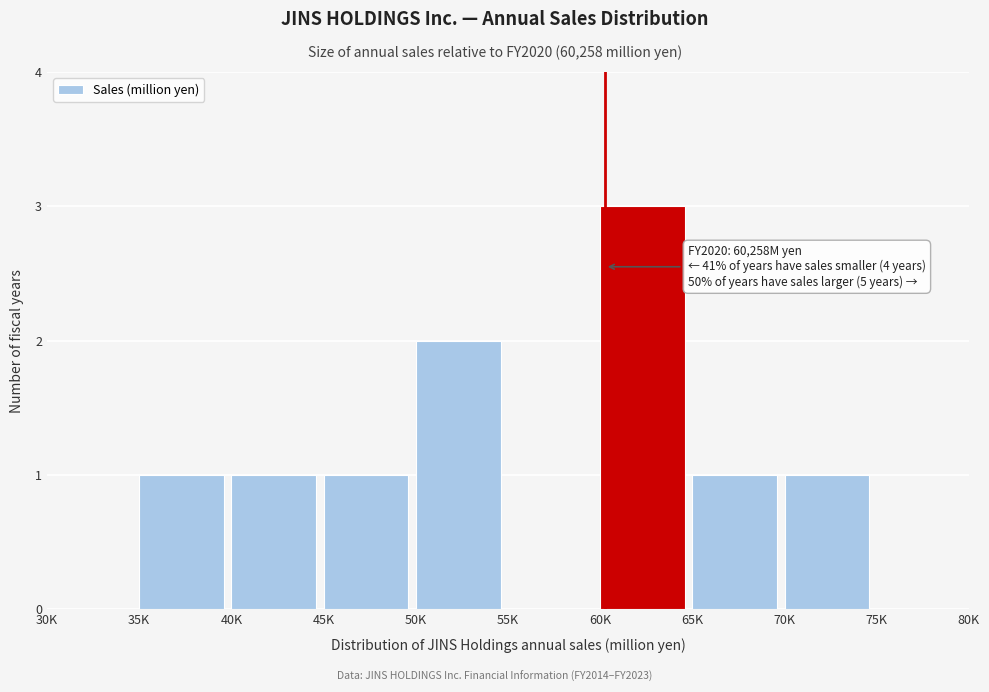

Reading left to right, what are all the values shown in this chart?

30K=0	35K=1	40K=1	45K=1	50K=2	55K=0	60K=3	65K=1	70K=1	75K=0